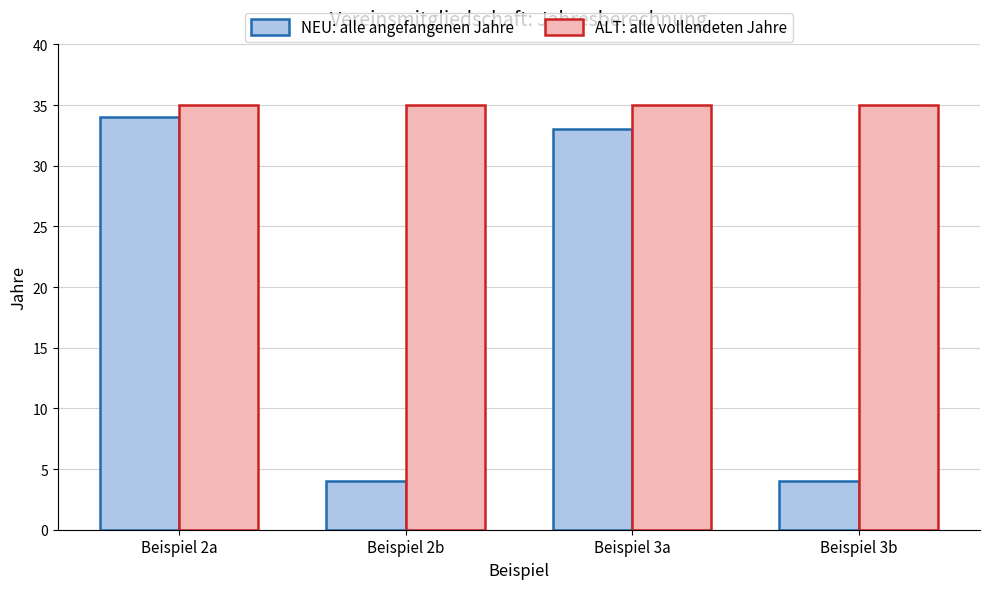

List the series in order of their peak value, highest first.

ALT: alle vollendeten Jahre, NEU: alle angefangenen Jahre